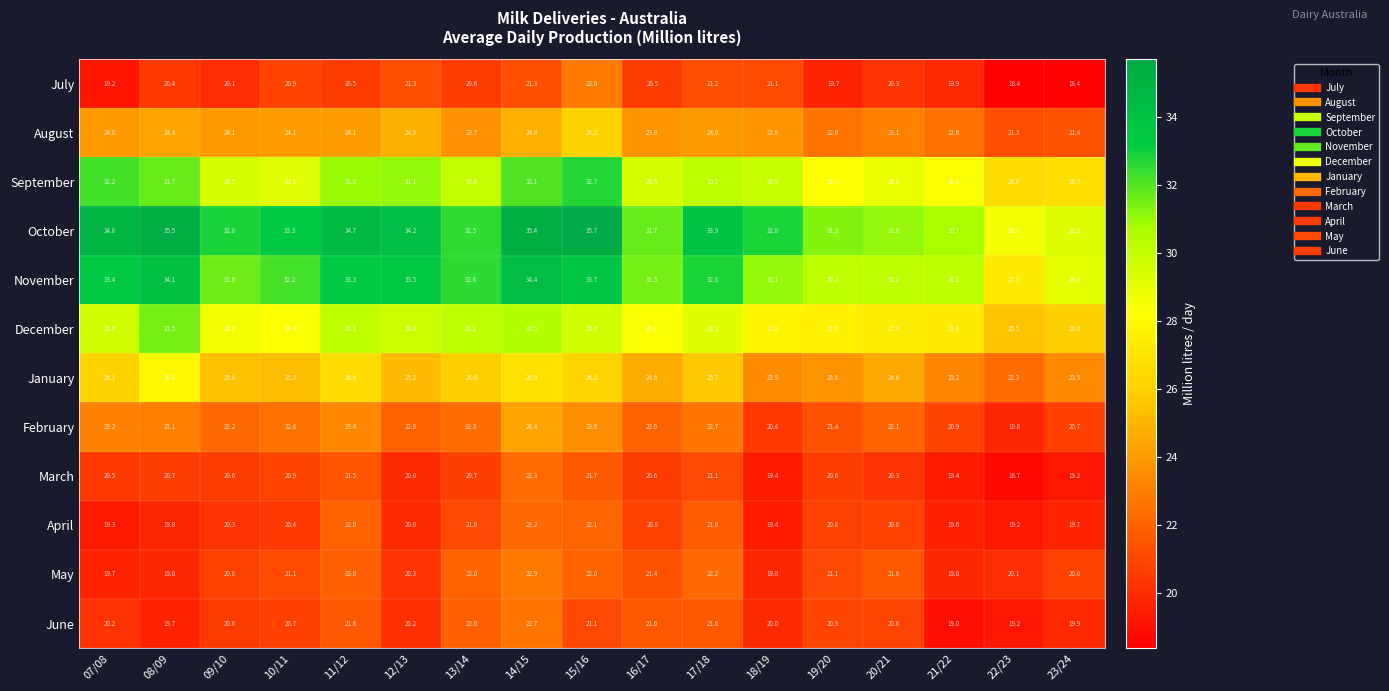

The value of May at 17/18 is 14.5. True or false?

False